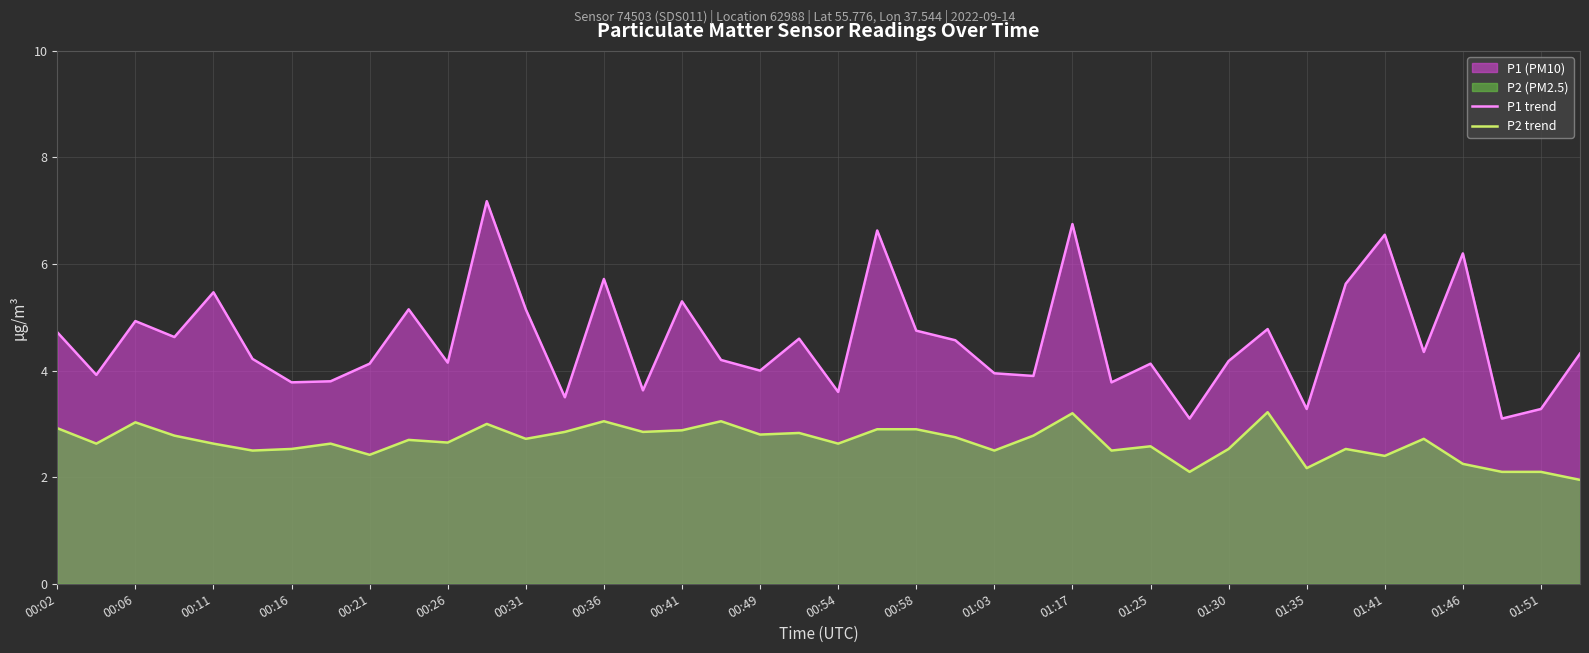

True or false: P1 trend and P2 trend intersect in this chart.

False